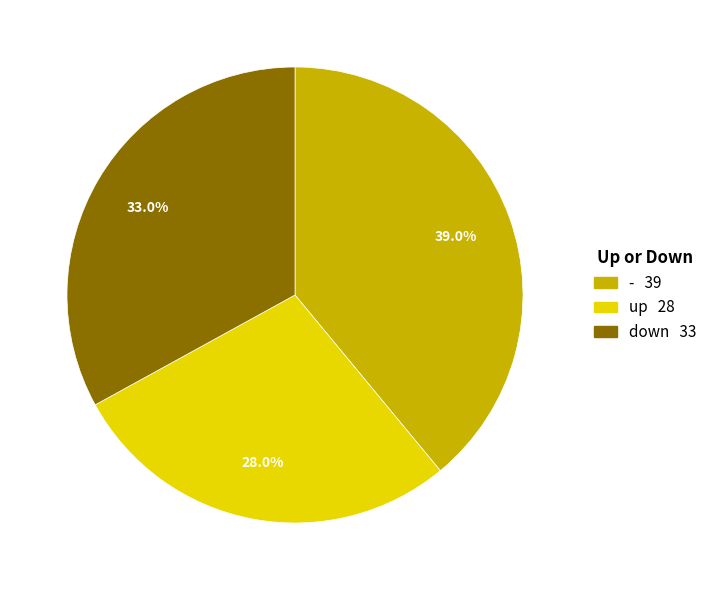

To the nearest percent, what portion does up represent?

28%